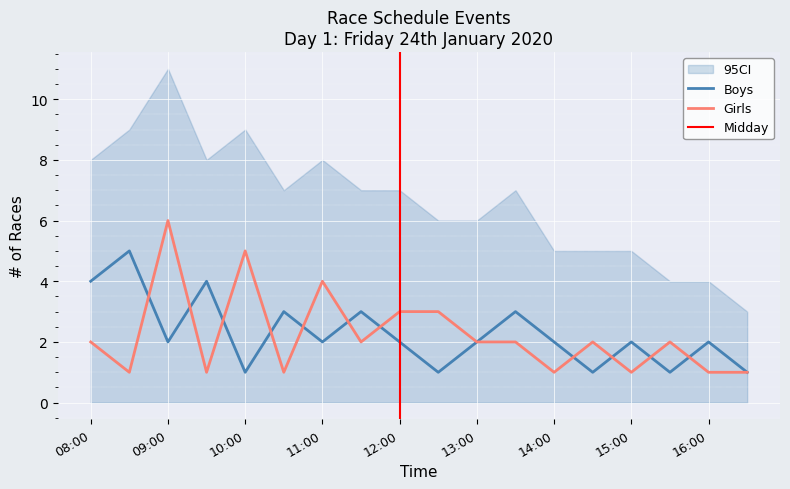

Does the chart display data point markers on the line(s)?

No